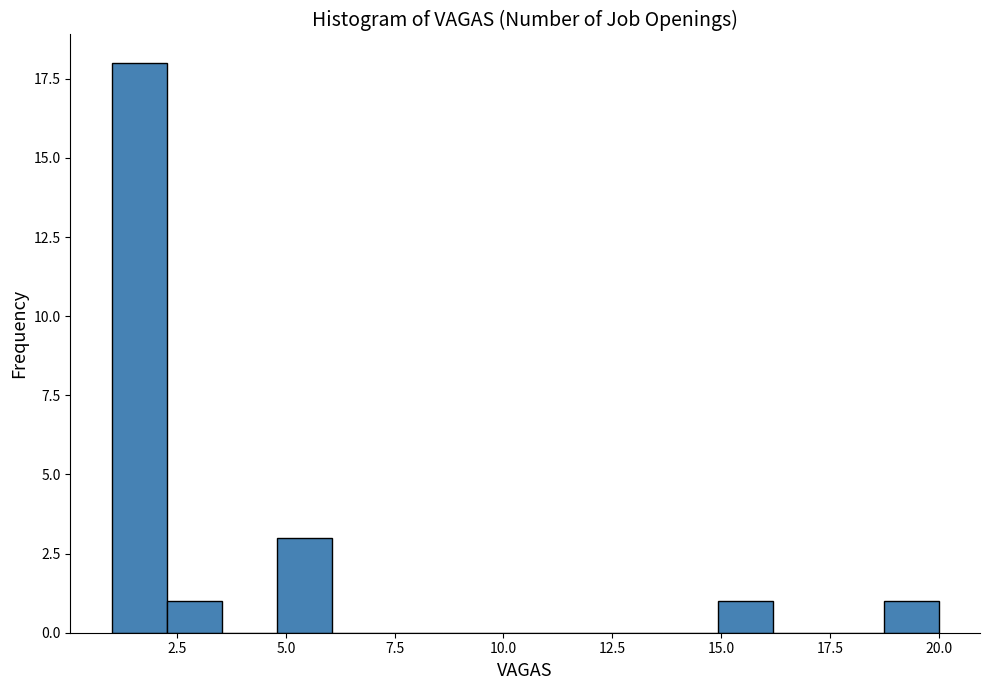

Read against the x-axis, roughly where is the centre of the tallest bar?

1.5